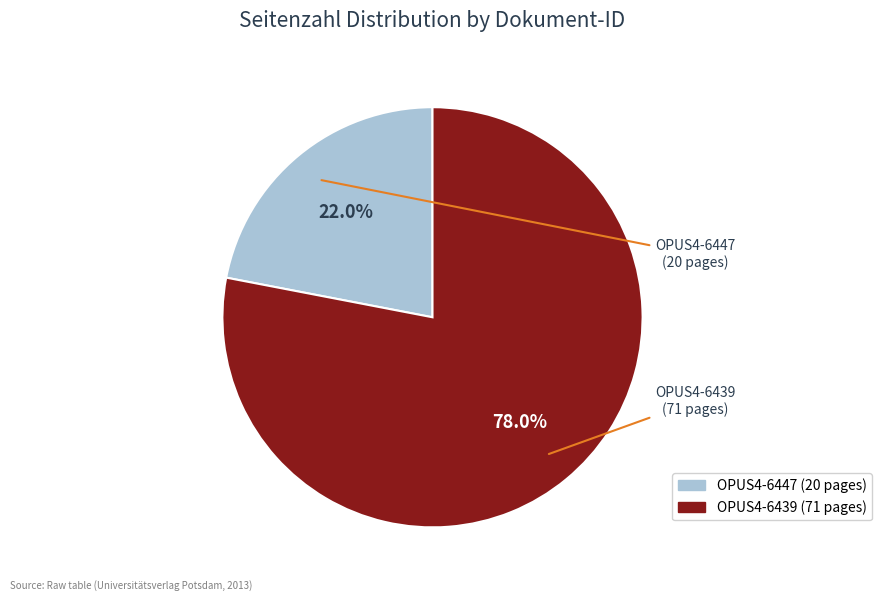

To the nearest percent, what is the difference between the OPUS4-6447 and OPUS4-6439 slice percentages?

56%